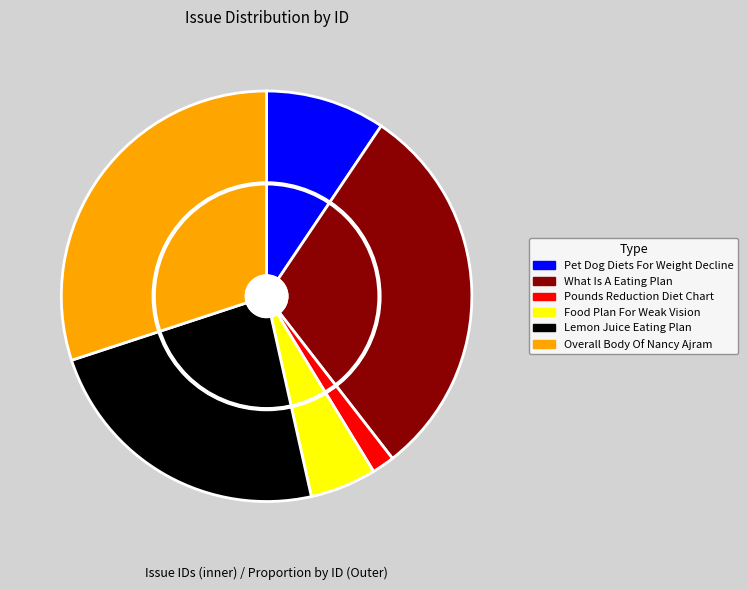

To the nearest percent, what is the average slice percentage?

17%